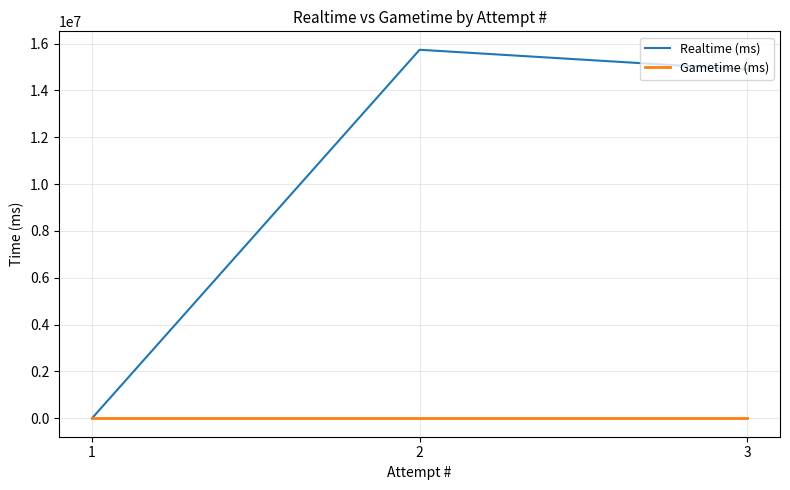

Does the chart have visible grid lines?

Yes